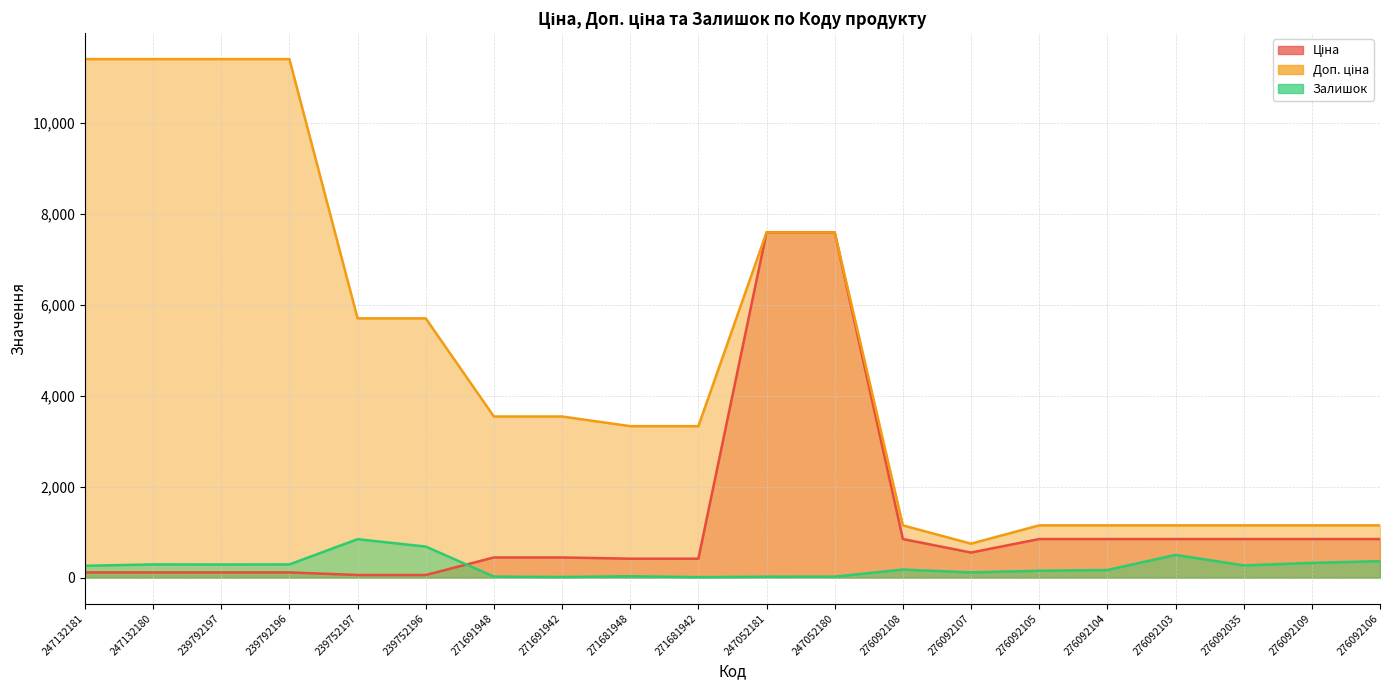

What is the label of the 3rd point from the left?

239792197